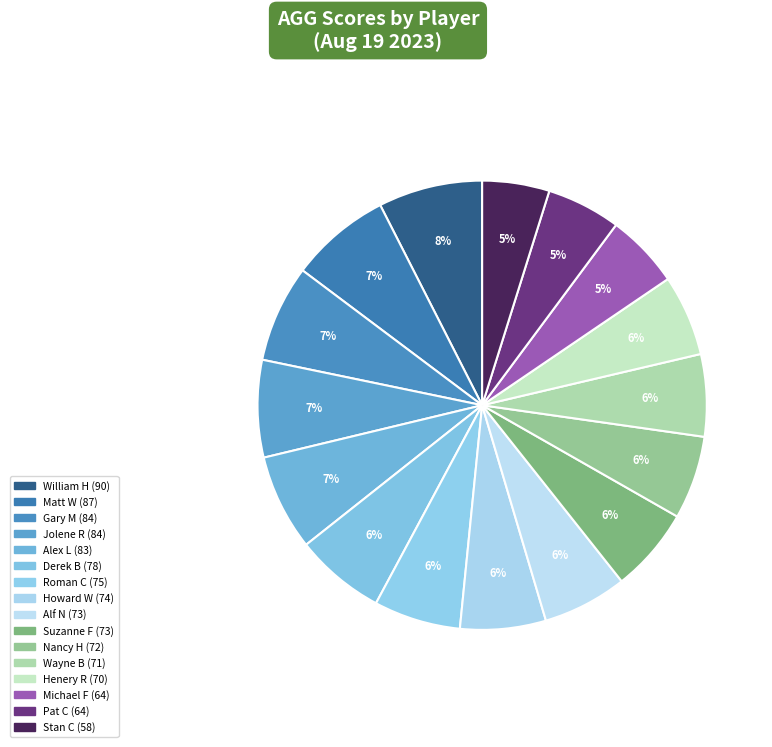

What is the largest slice in the pie chart?

William H